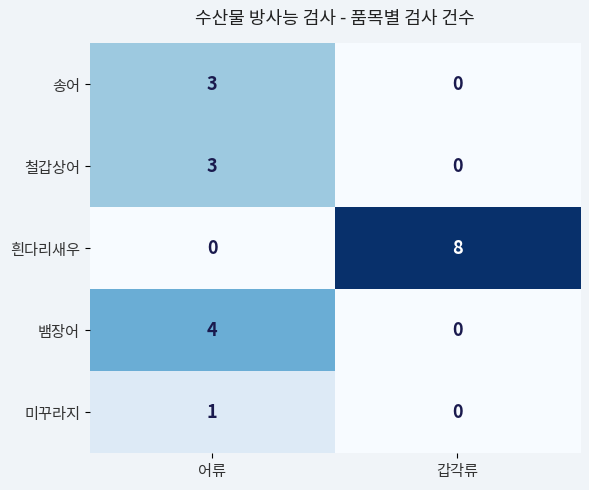

What is the sum of the 흰다리새우 values at 갑각류 and 어류?

8